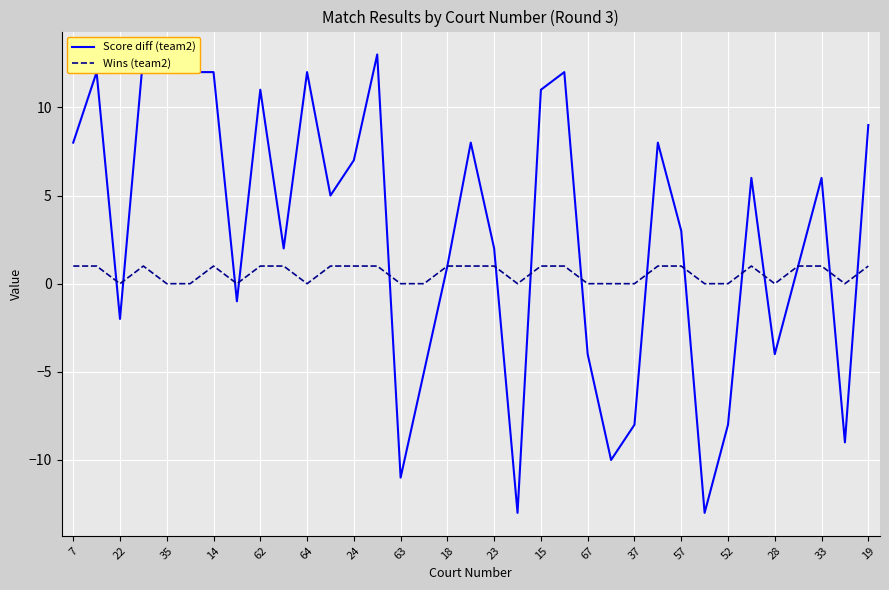

How many times do Score diff (team2) and Wins (team2) cross each other?

14